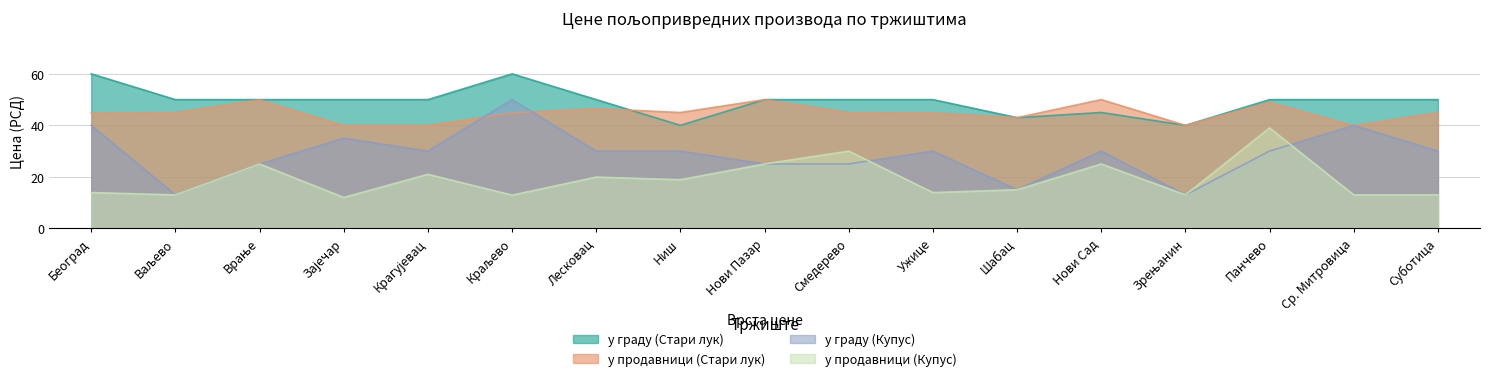

What is the difference between the у продавници (Купус) values at Панчево and Суботица?

26.0